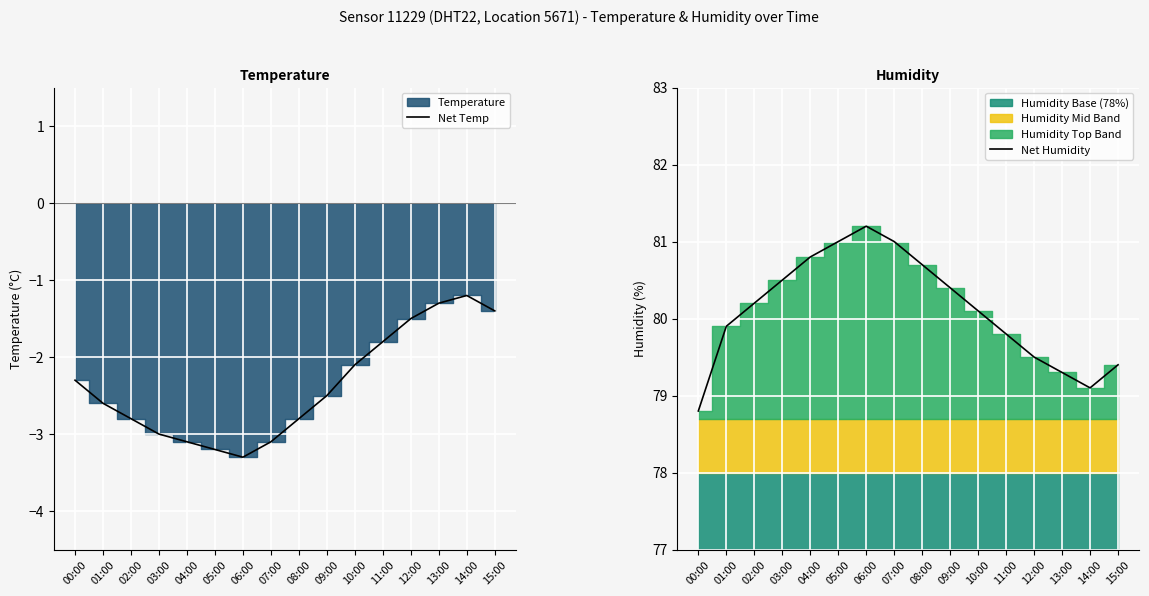

How many lines are shown in the chart?

2